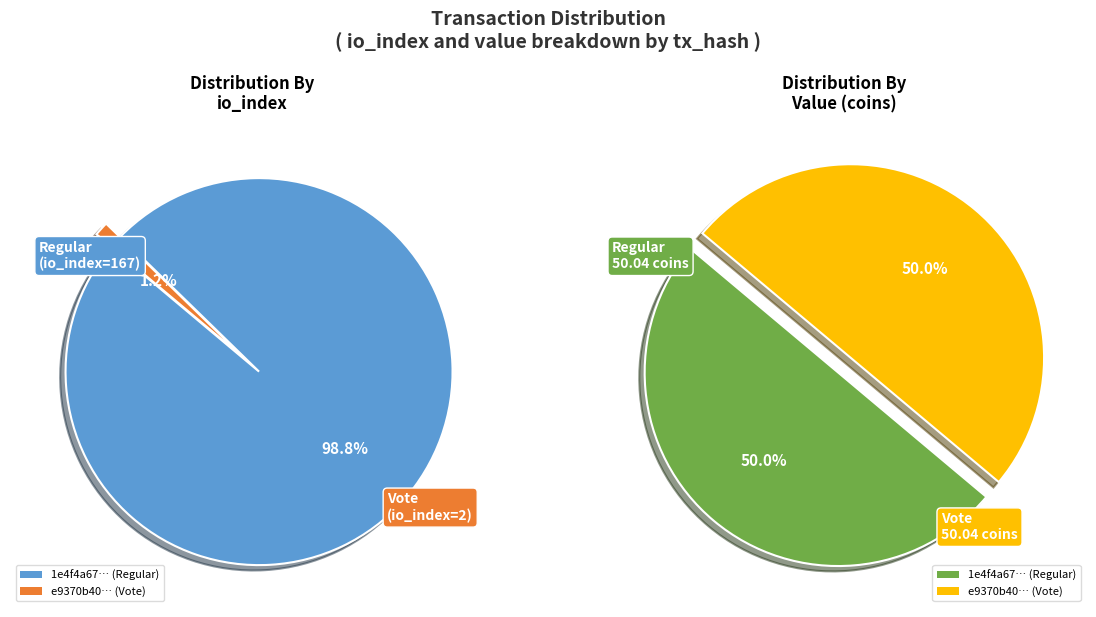

Is it true that values_io_index is 50% of the pie?

True